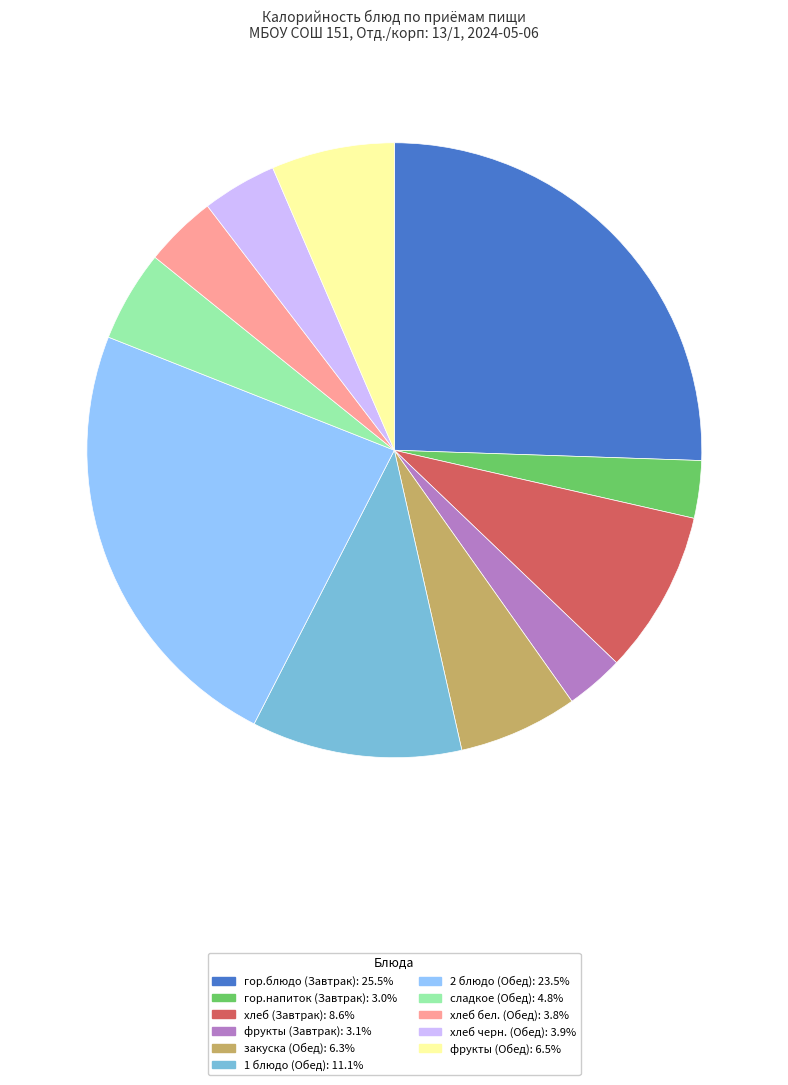

Does хлеб бел. (Обед): 3.8% account for over 50% of the chart?

No